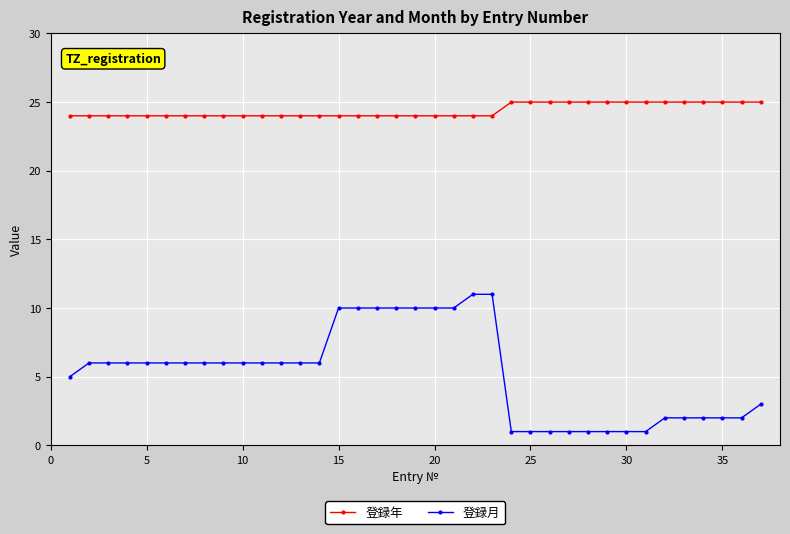

How many lines are shown in the chart?

2